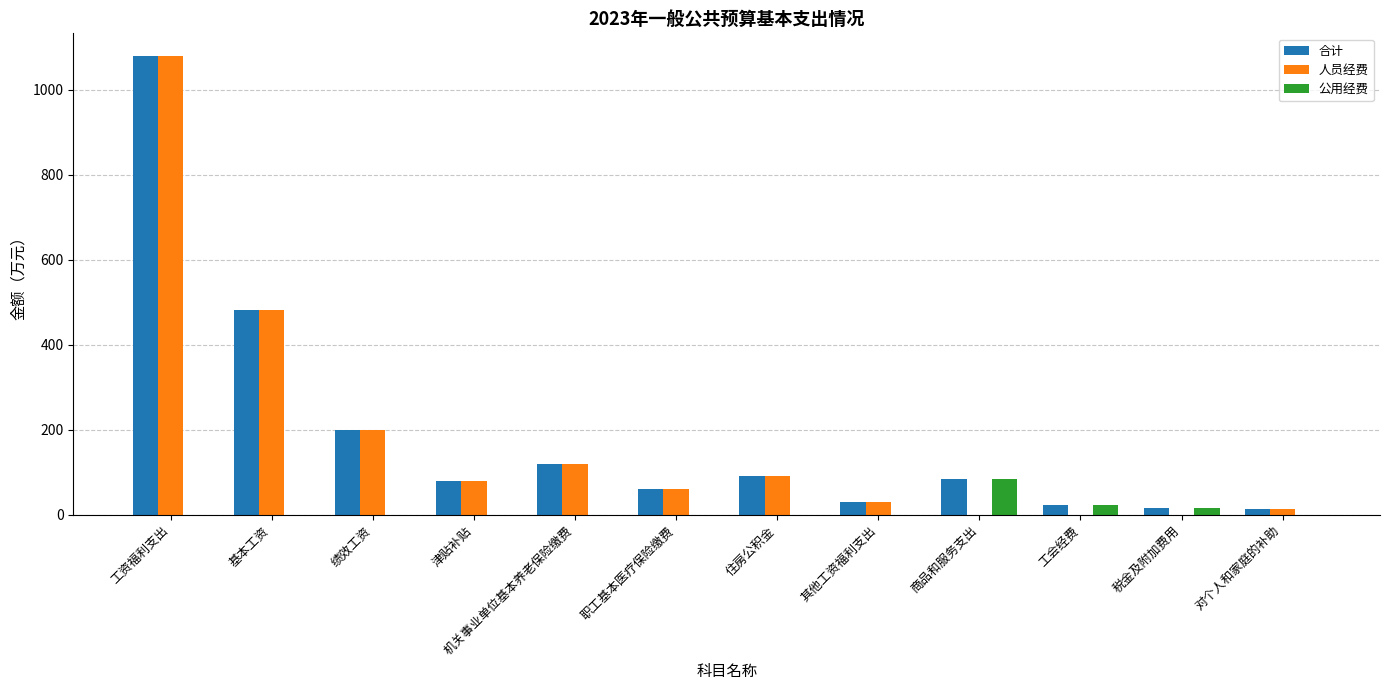

What is the sum of all 公用经费 values?

123.4